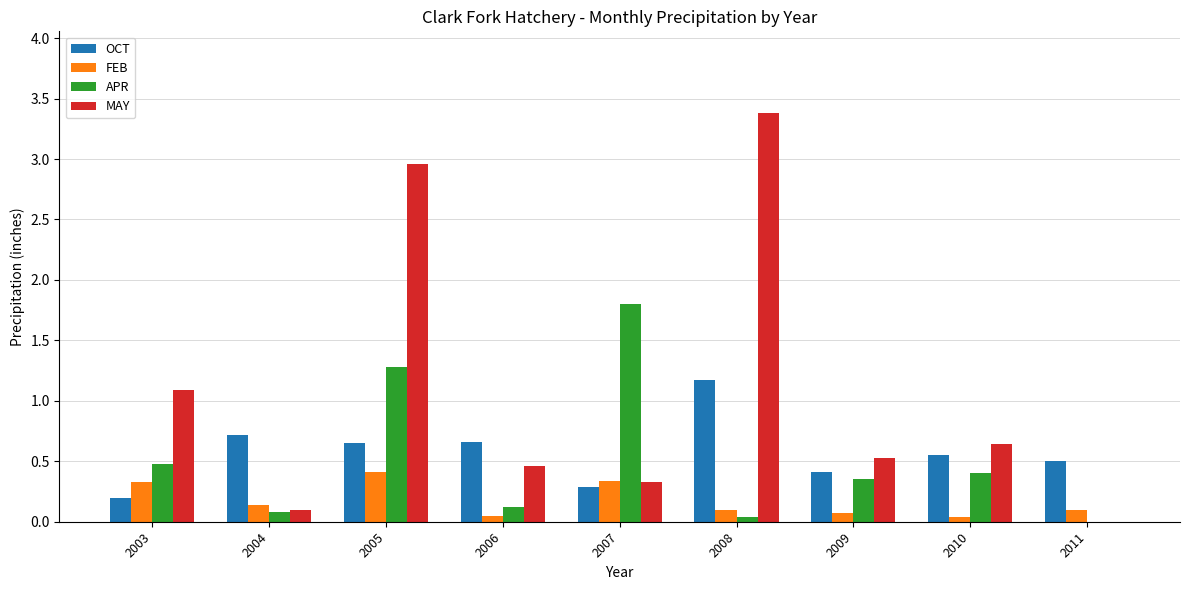

Count the number of data series in this chart.

4